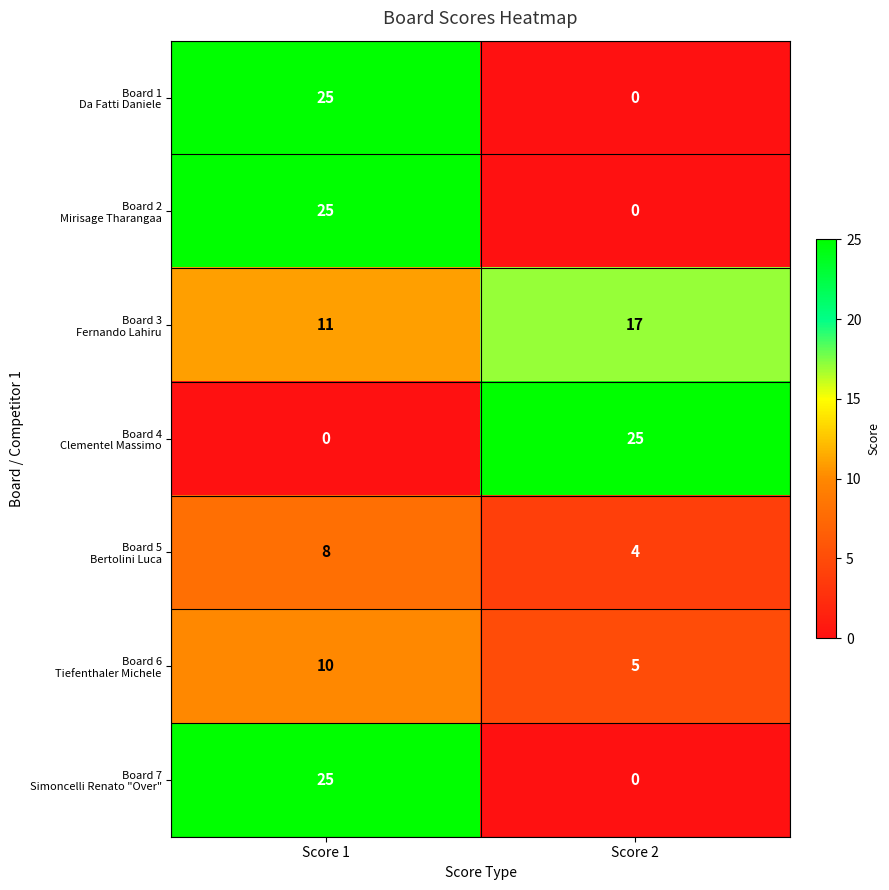

What is the total value across all series at Score 1?

104